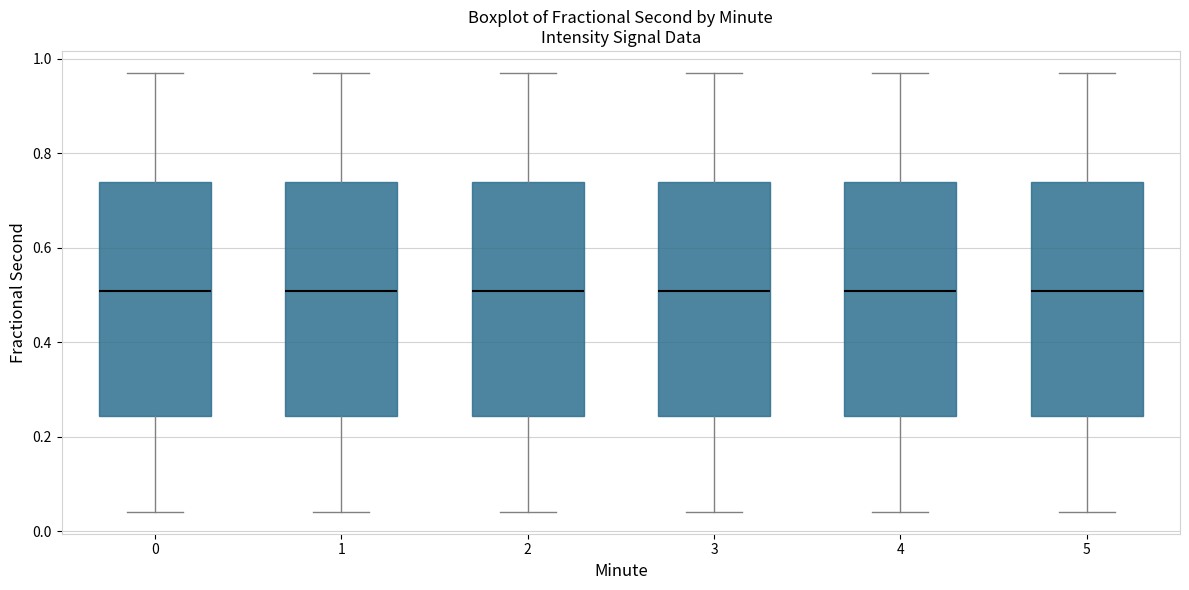

Where is the upper edge of the box at x = 3 on the y-axis? The values are not printed on the chart, so give them approximately, as read against the axis.

0.74